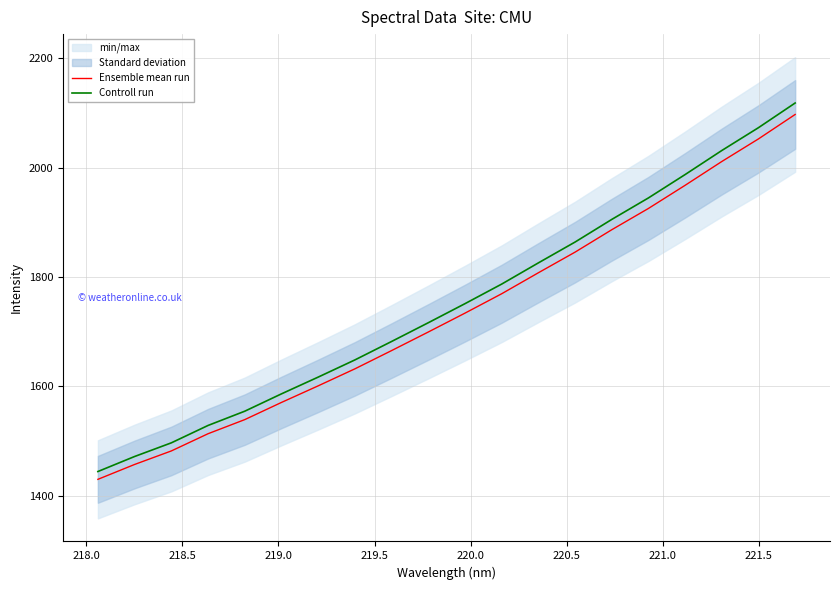

What is the minimum value for Controll run?

1443.9